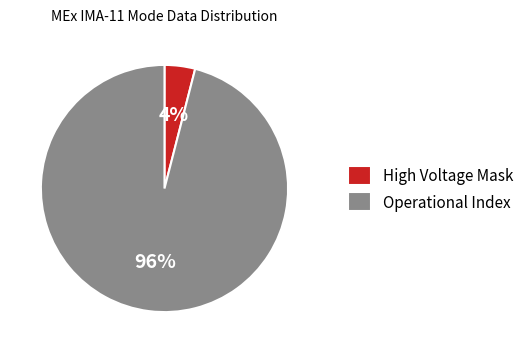

The Operational Index slice represents 96% of the pie. True or false?

True